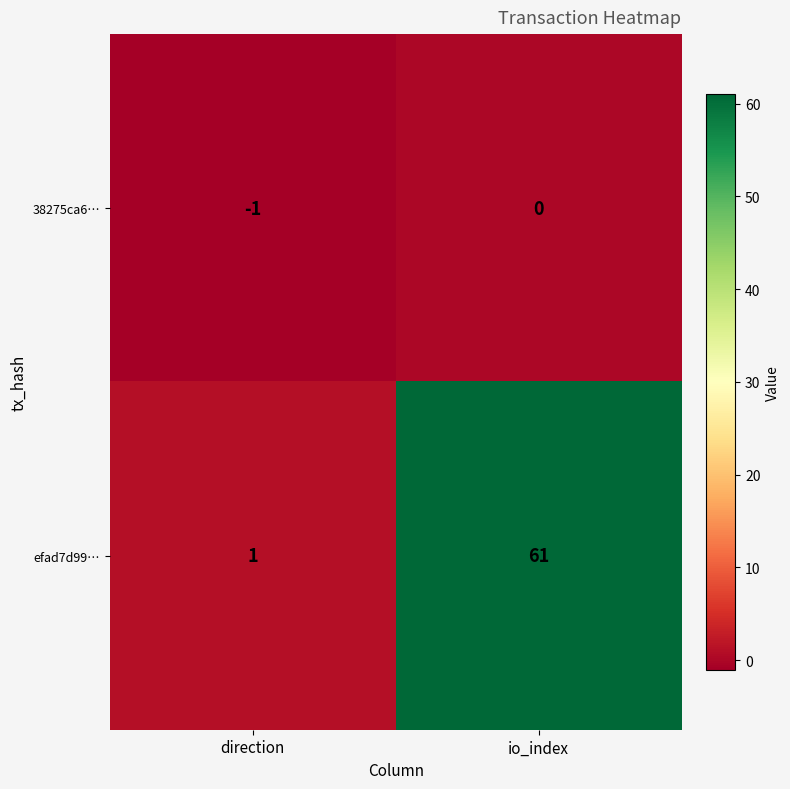

What is the minimum value shown in the chart?

-1